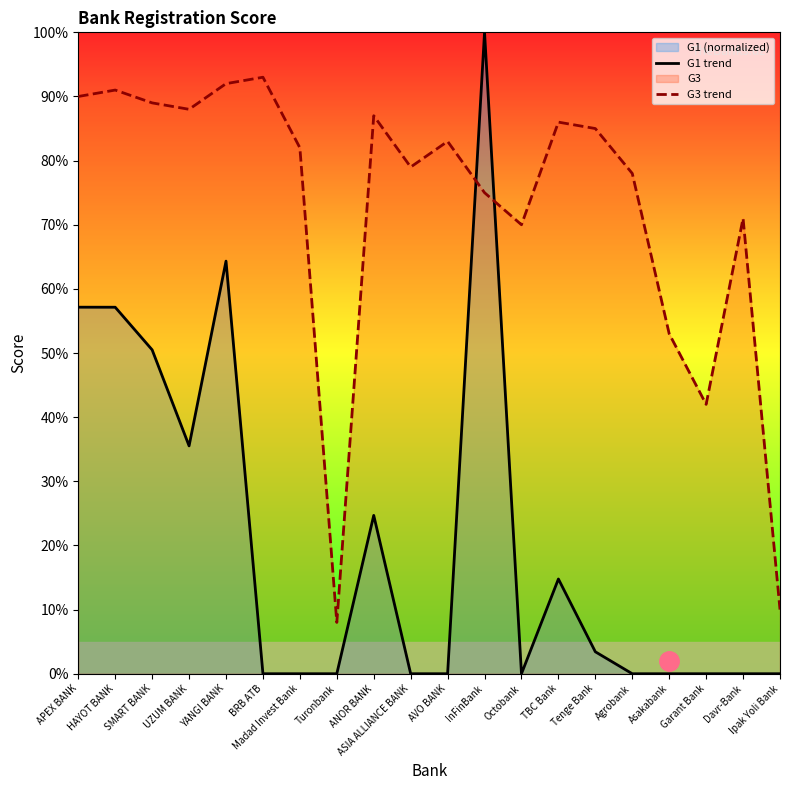

In G1 trend, how many points are higher than both neighbors (excluding endpoints)?

6